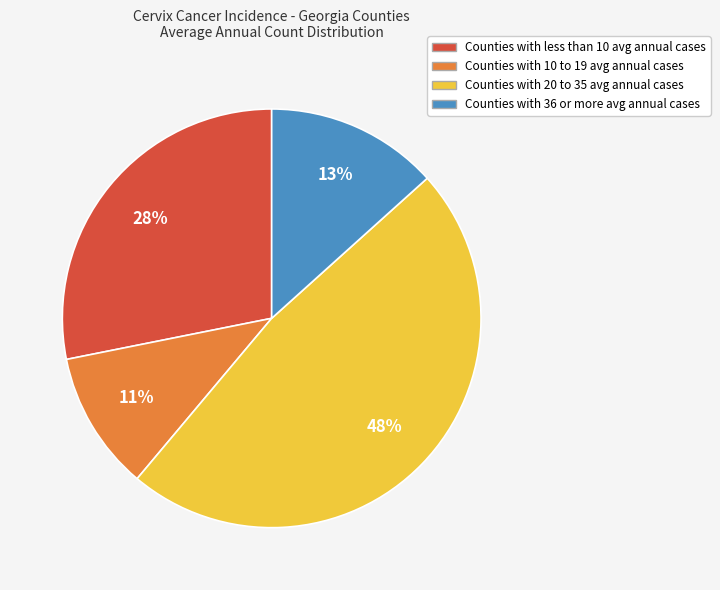

To the nearest percent, what is the difference between the largest and smallest slice percentages?

37%